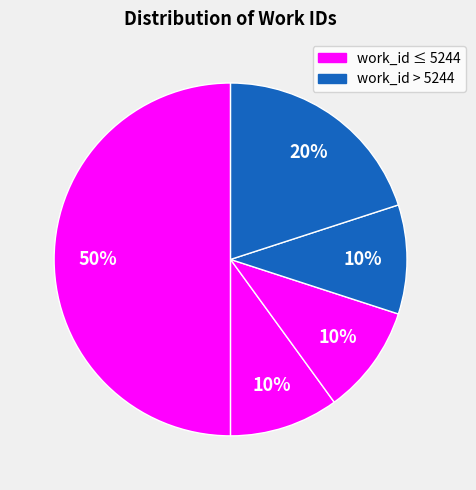

Is there any slice that represents more than half of the pie?

No